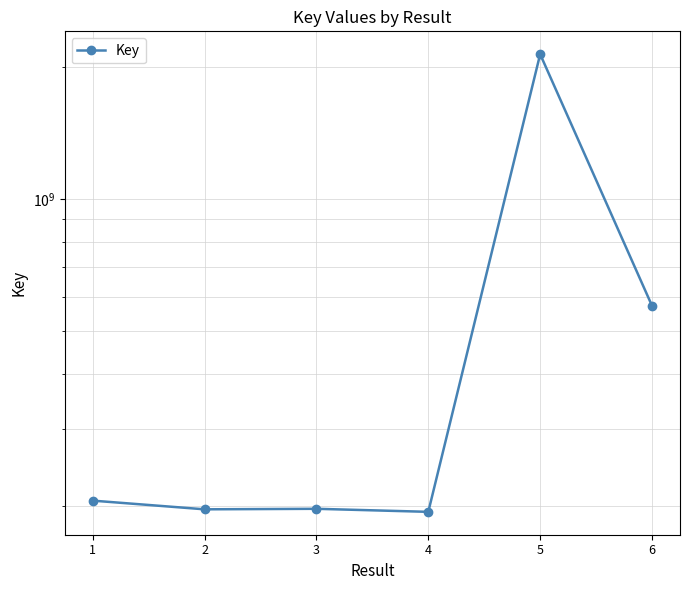

At which label does the data first exceed 205585369?

5